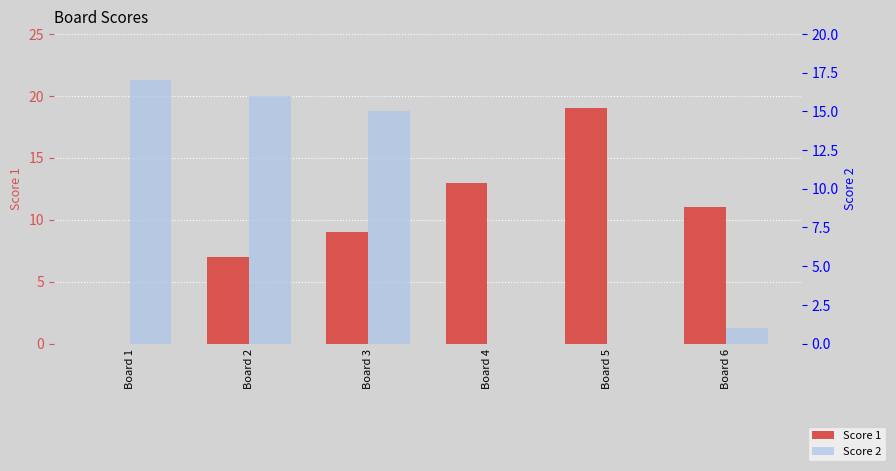

Does the chart contain stacked bars?

No